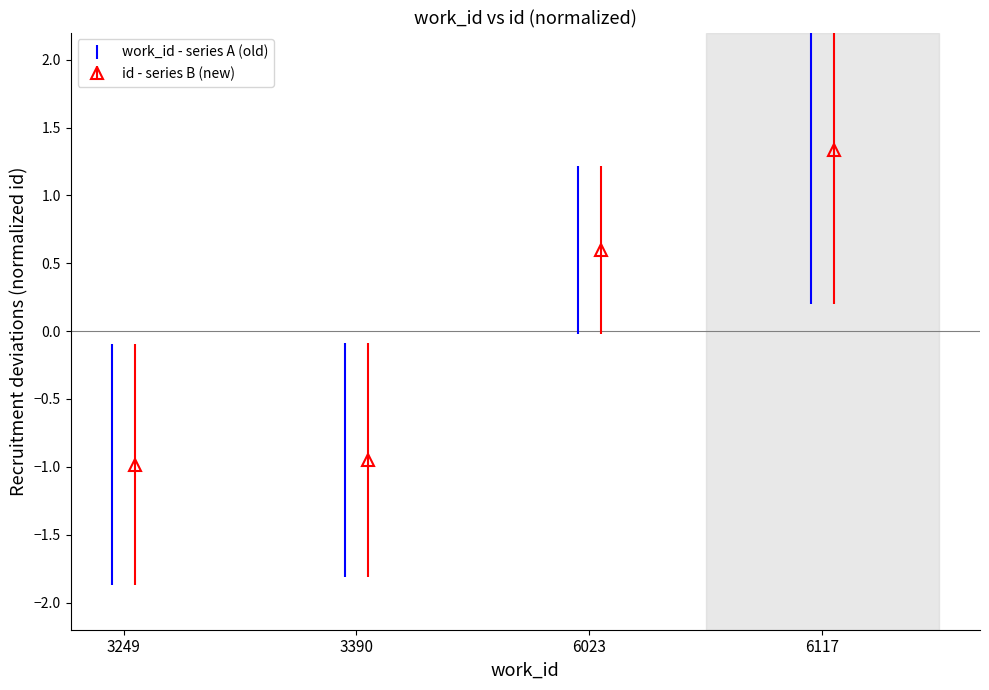

What is the maximum value shown in the chart?

1.3